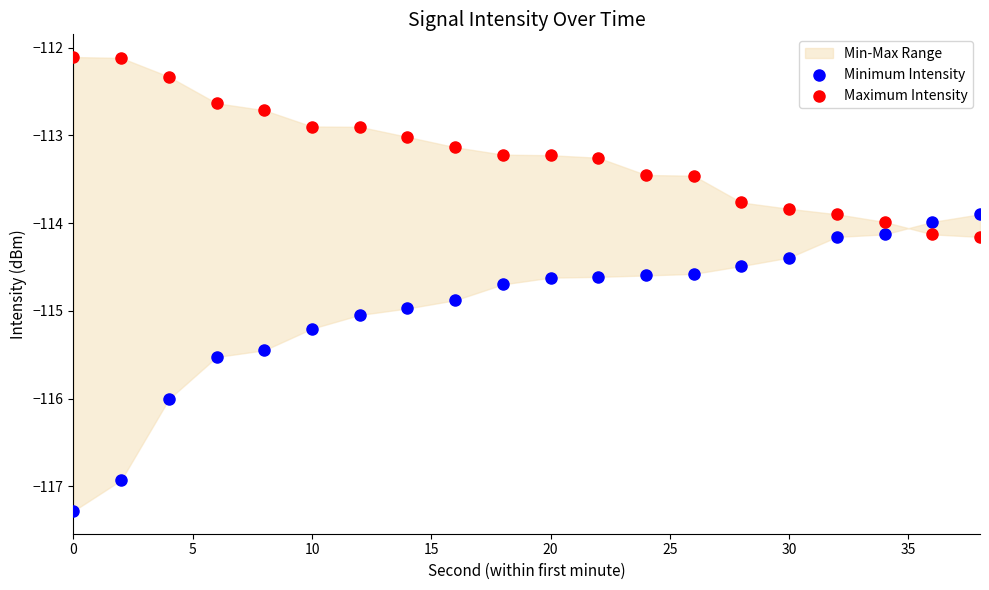

Which series has the largest Y range (max minus min)?

Minimum Intensity